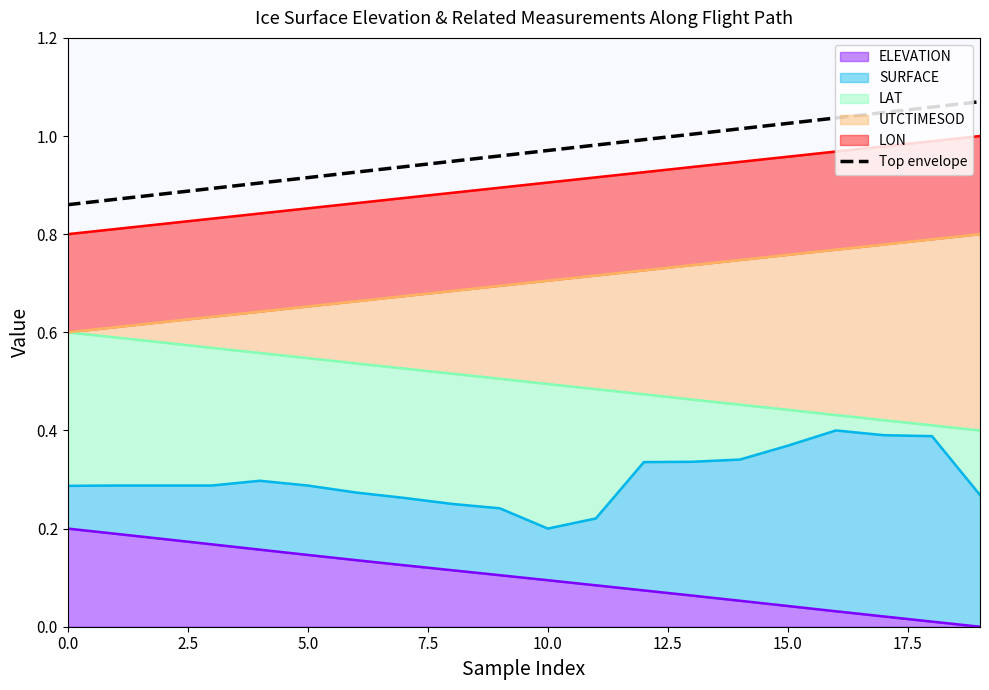

Reading right to left, list all the values displayed in this chart.

1.1	1.1	1.0	1.0	1.0	1.0	1.0	1.0	1.0	1.0	1.0	0.9	0.9	0.9	0.9	0.9	0.9	0.9	0.9	0.9